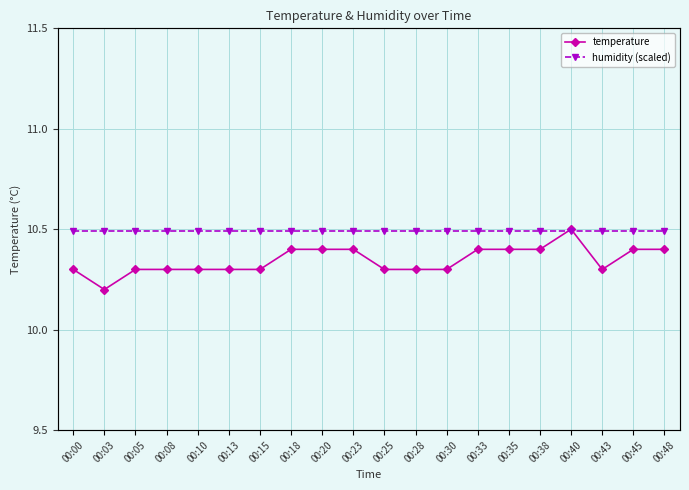

True or false: temperature has more than 1 points higher than both neighbors.

False